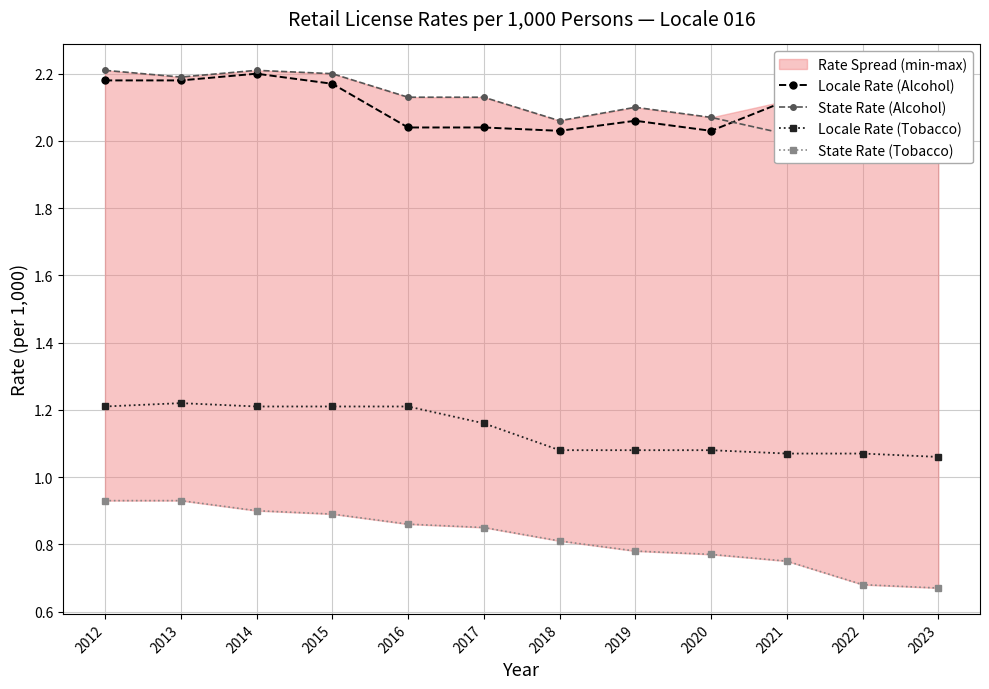

Reading right to left, list all the values displayed in this chart.

Locale Rate (Alcohol): 2.2	2.1	2.1	2.0	2.1	2.0	2.0	2.0	2.2	2.2	2.2	2.2
State Rate (Alcohol): 2.0	2.0	2.0	2.1	2.1	2.1	2.1	2.1	2.2	2.2	2.2	2.2
Locale Rate (Tobacco): 1.1	1.1	1.1	1.1	1.1	1.1	1.2	1.2	1.2	1.2	1.2	1.2
State Rate (Tobacco): 0.7	0.7	0.8	0.8	0.8	0.8	0.8	0.9	0.9	0.9	0.9	0.9